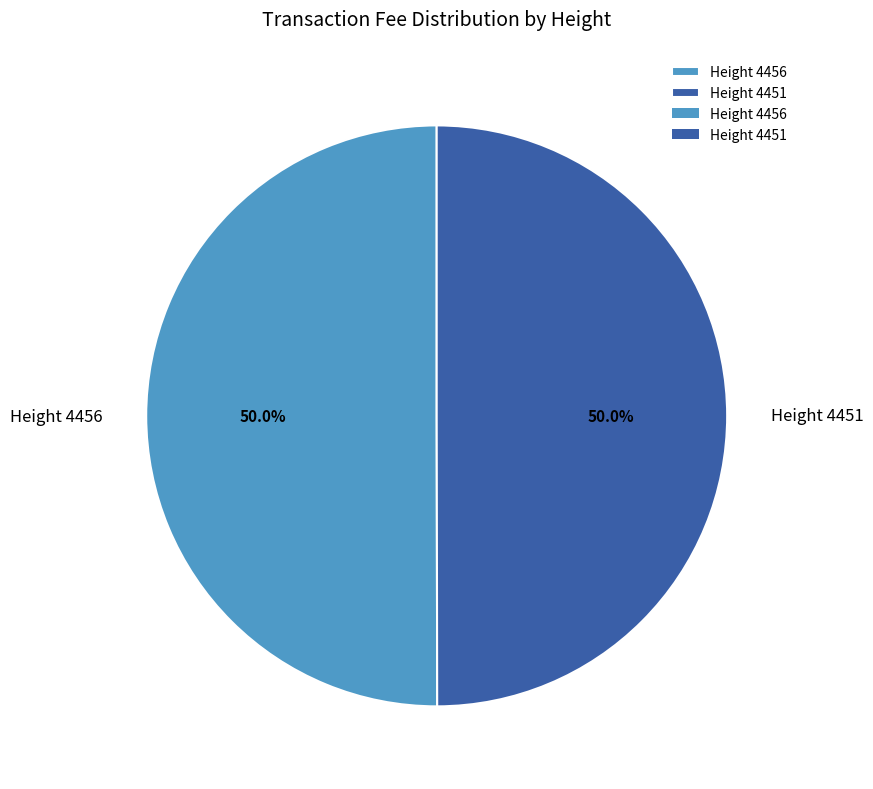

How many slices are in this pie chart?

2